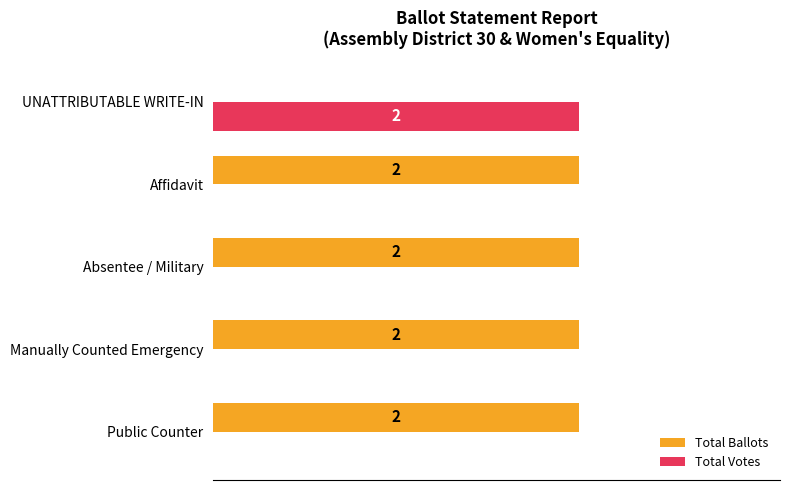

Which series has the largest total across all categories?

Total Ballots